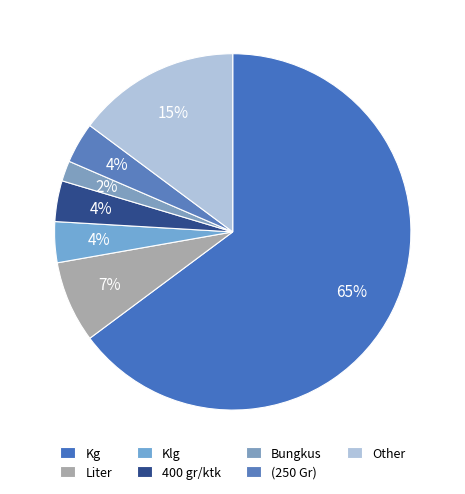

To the nearest percent, what is the difference between the Kg and Klg slice percentages?

61%